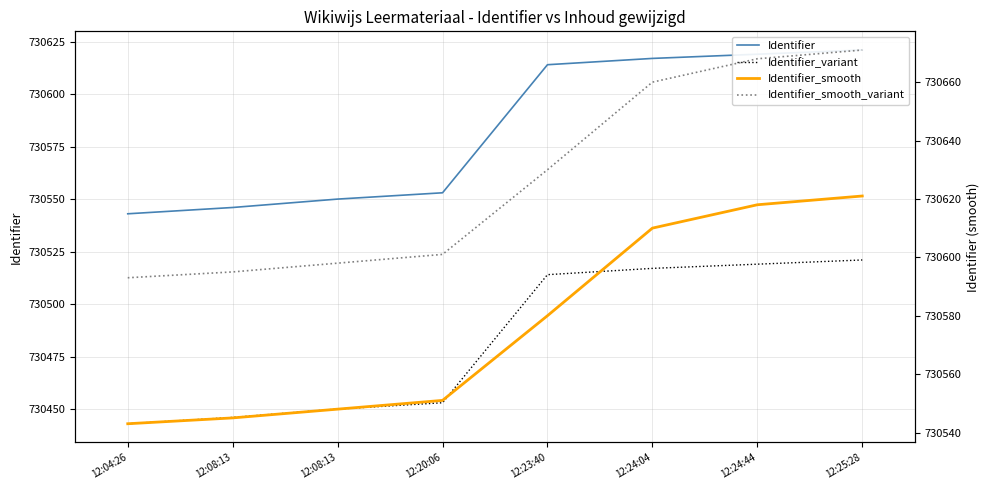

Where is Identifier_variant nearest to the value 730482?

12:20:06